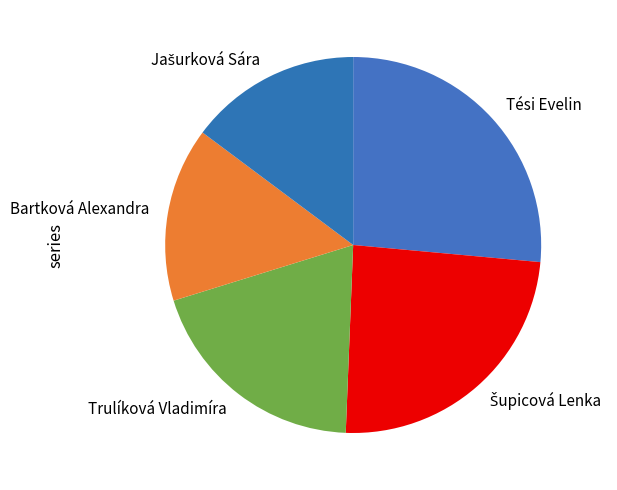

What is the ratio of the value at Tési Evelin to the value at Bartková Alexandra?

1.8